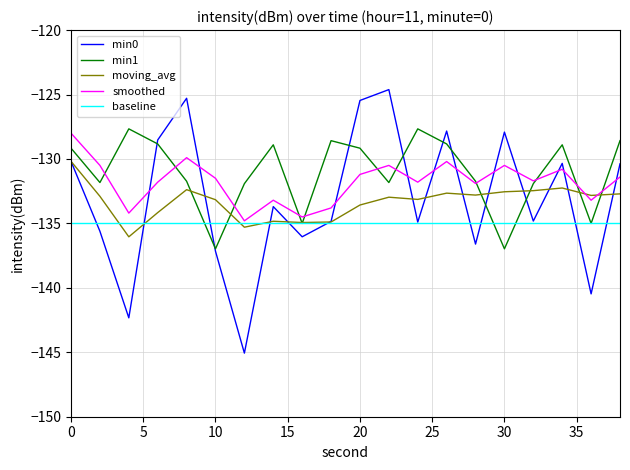

What is the lowest value of the smoothed series?

-134.8